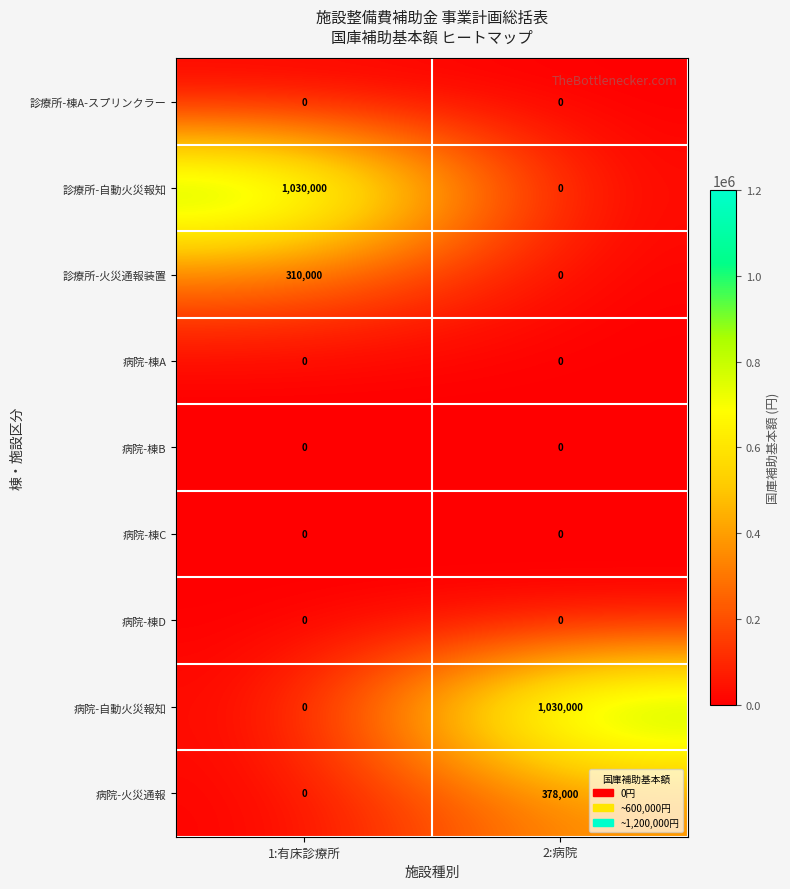

What is the spread (max minus min) of values at 2:病院?

1030000